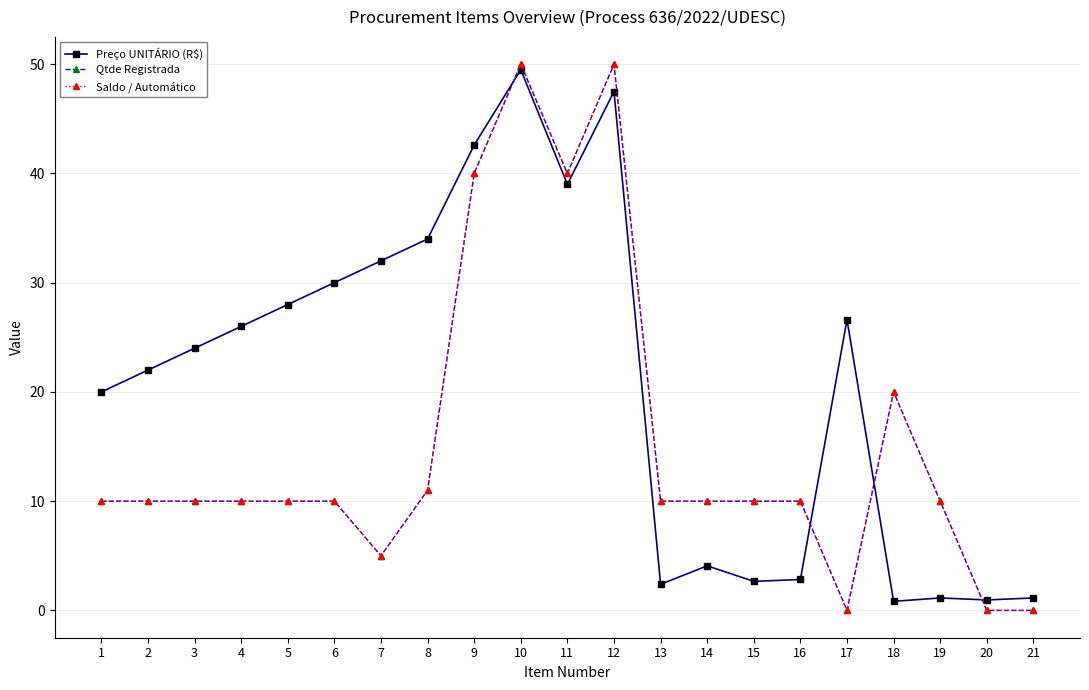

At 16, list the series in order from largest to smallest.

Qtde Registrada, Saldo / Automático, Preço UNITÁRIO (R$)